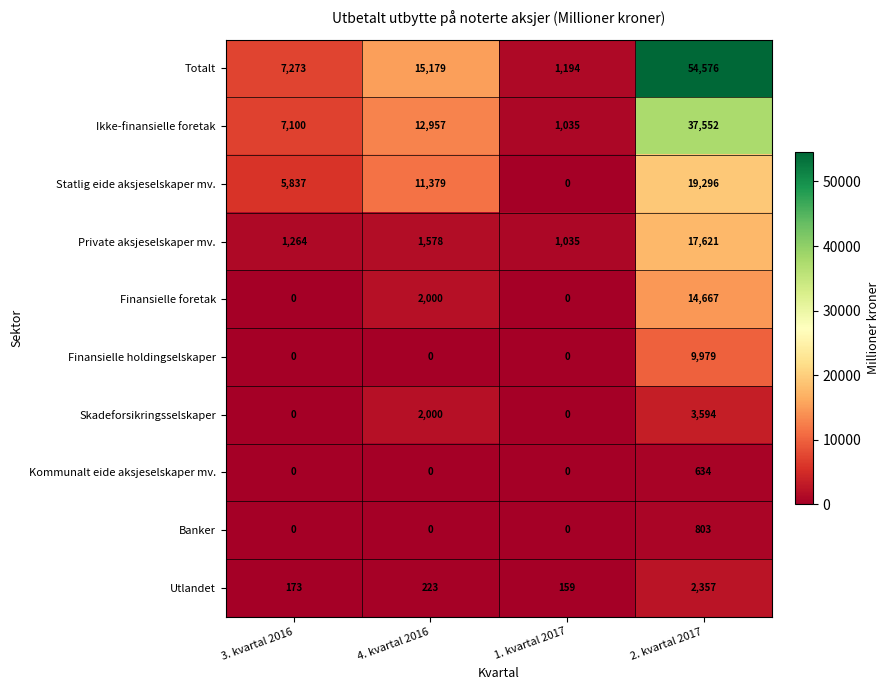

Which series has the widest spread of values?

Totalt